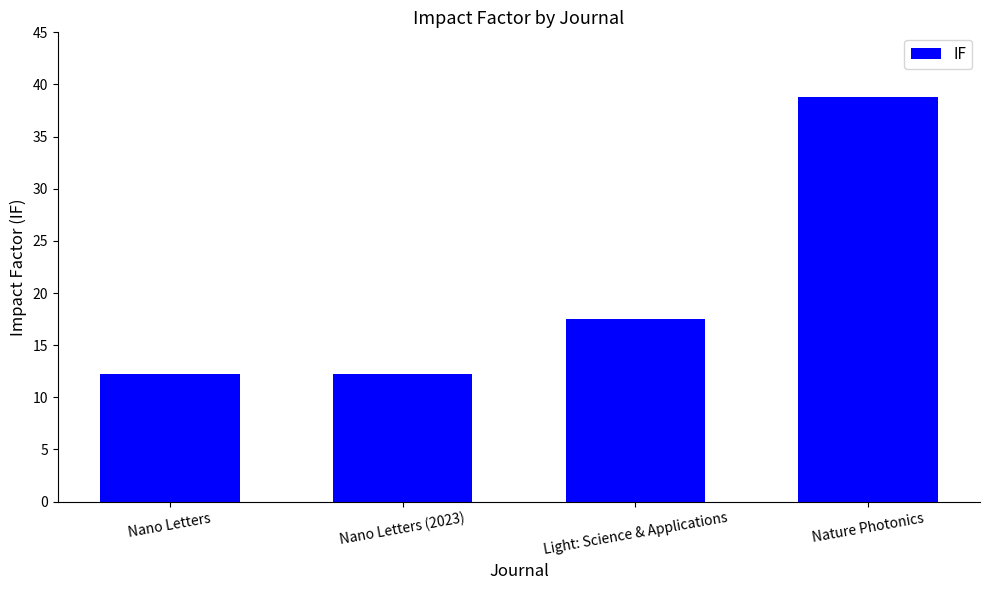

Which label corresponds to the largest value in the chart?

Nature Photonics